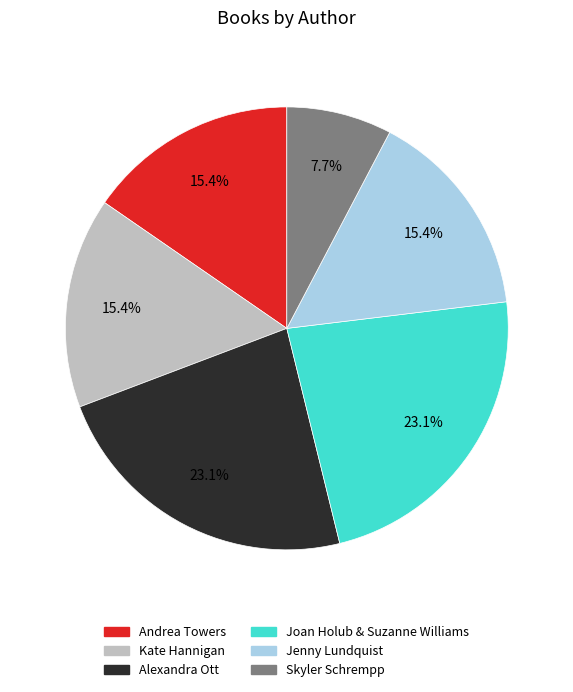

Is there any slice that represents more than half of the pie?

No